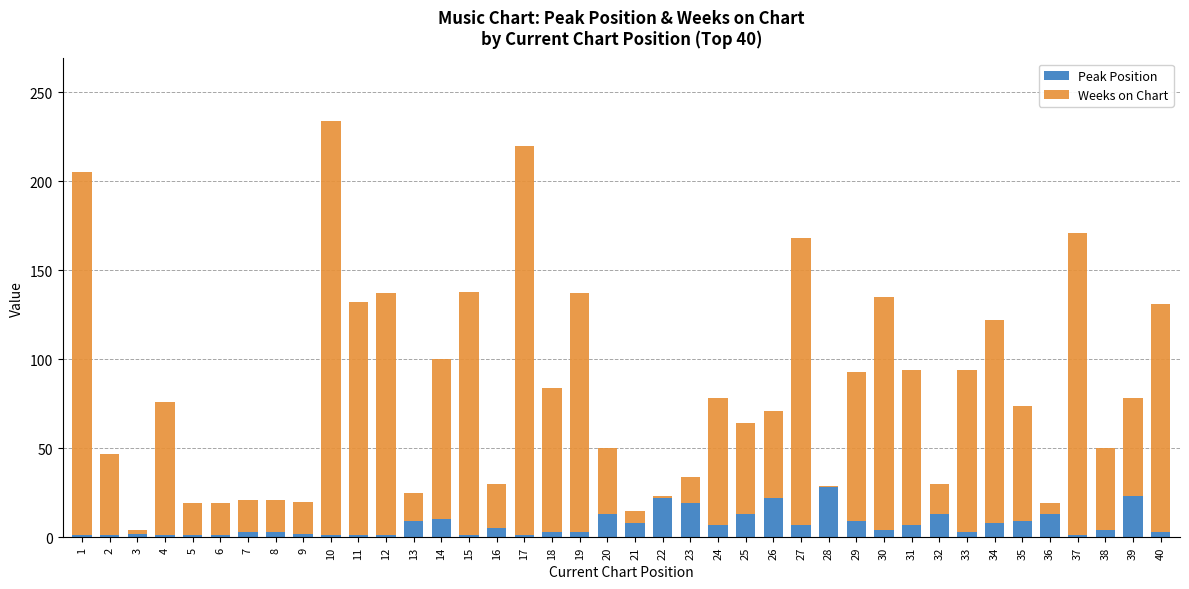

Count the number of data series in this chart.

2